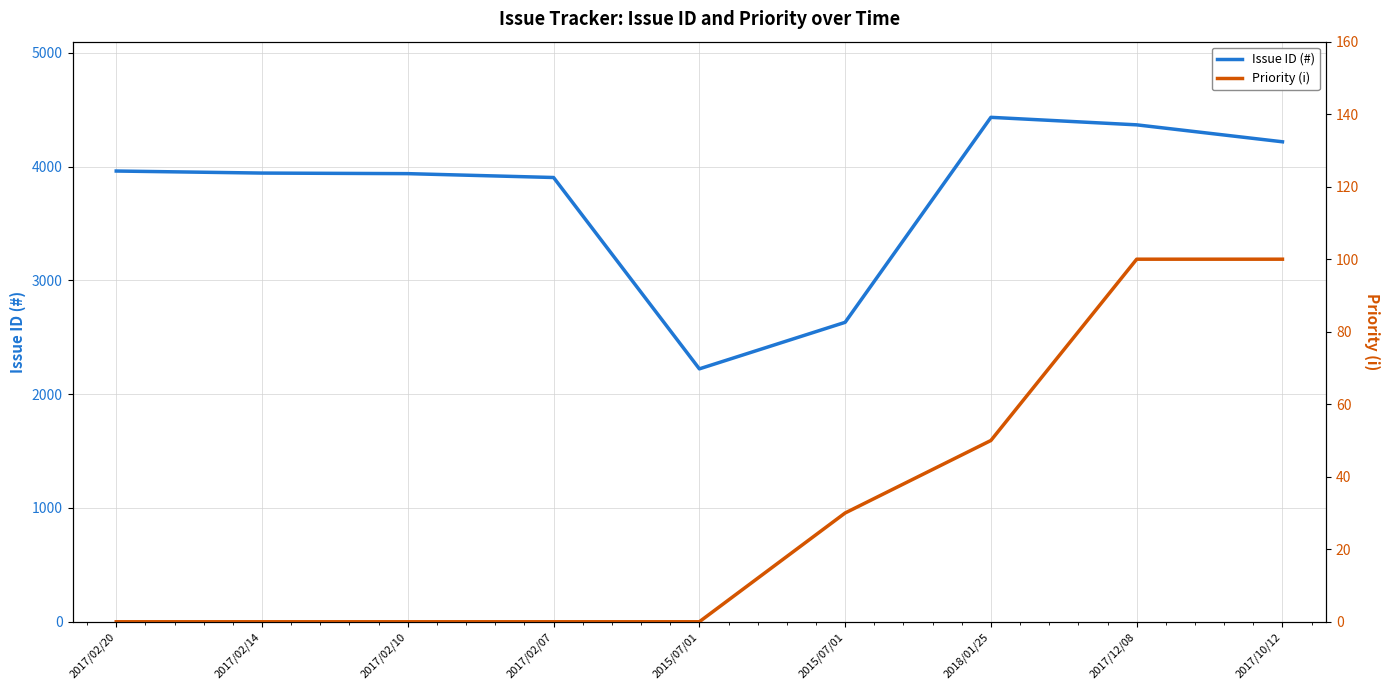

What are all the series names shown in the legend?

Issue ID (#), Priority (i)